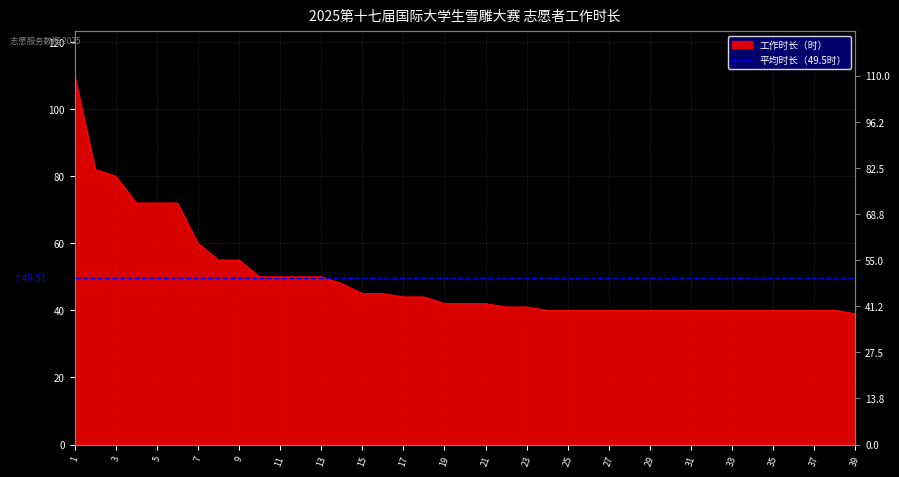

List the labels in order of value, smallest first.

39, 24, 25, 26, 27, 28, 29, 30, 31, 32, 33, 34, 35, 36, 37, 38, 22, 23, 19, 20, 21, 17, 18, 15, 16, 14, 10, 11, 12, 13, 8, 9, 7, 4, 5, 6, 3, 2, 1